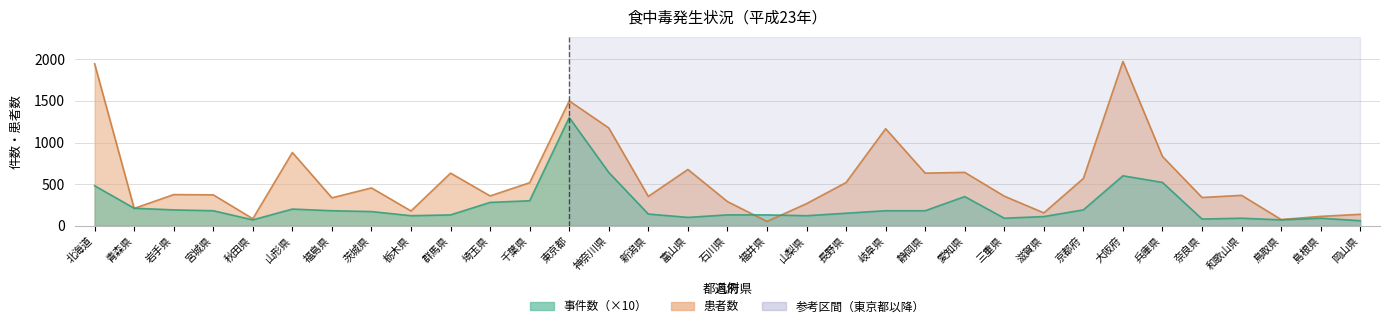

How many distinct data groups are displayed?

2